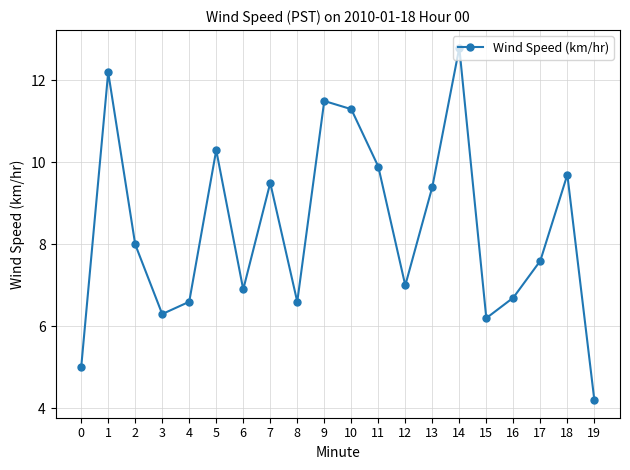

What is the value of the 6th point from the left?

10.3